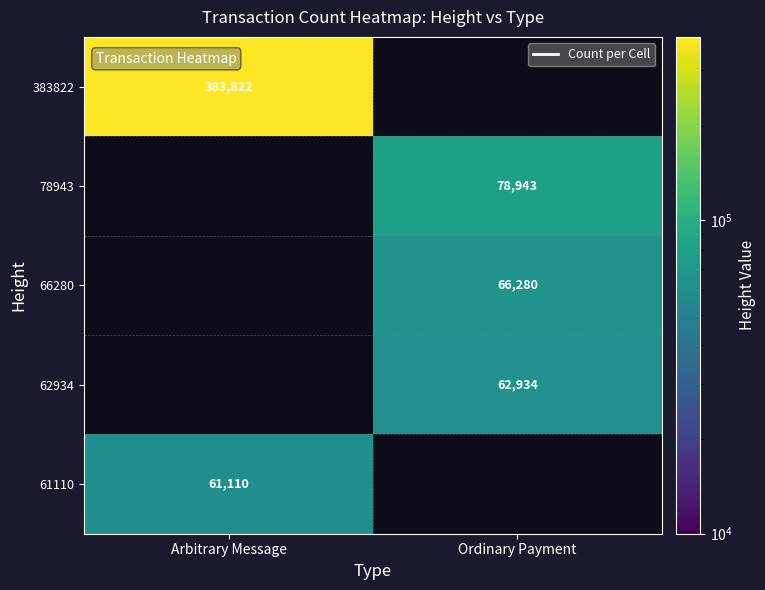

The value of 66280 at Ordinary Payment is 100986.5. True or false?

False